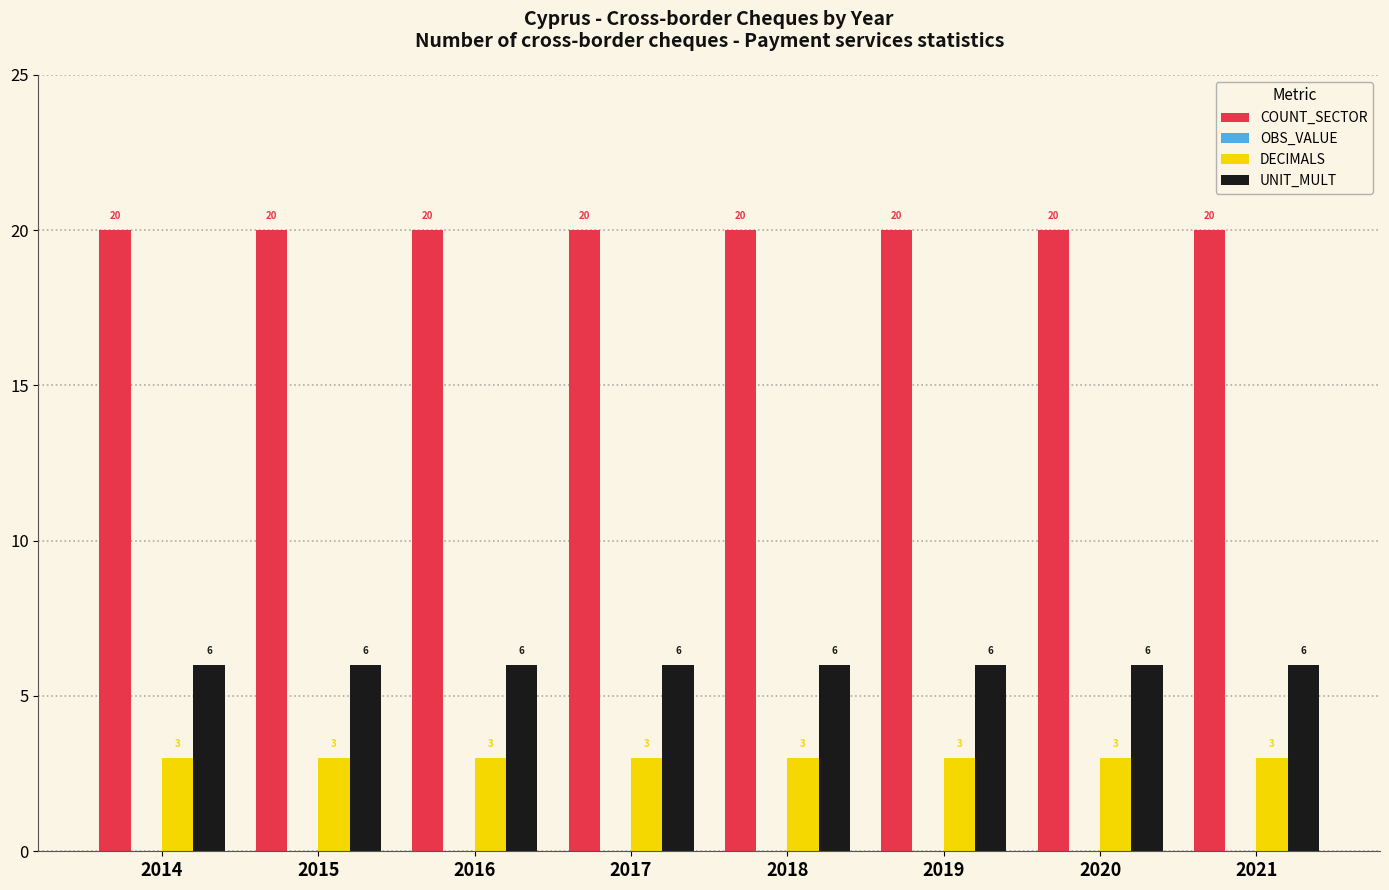

What is the difference between the highest and lowest values at 2019?

17